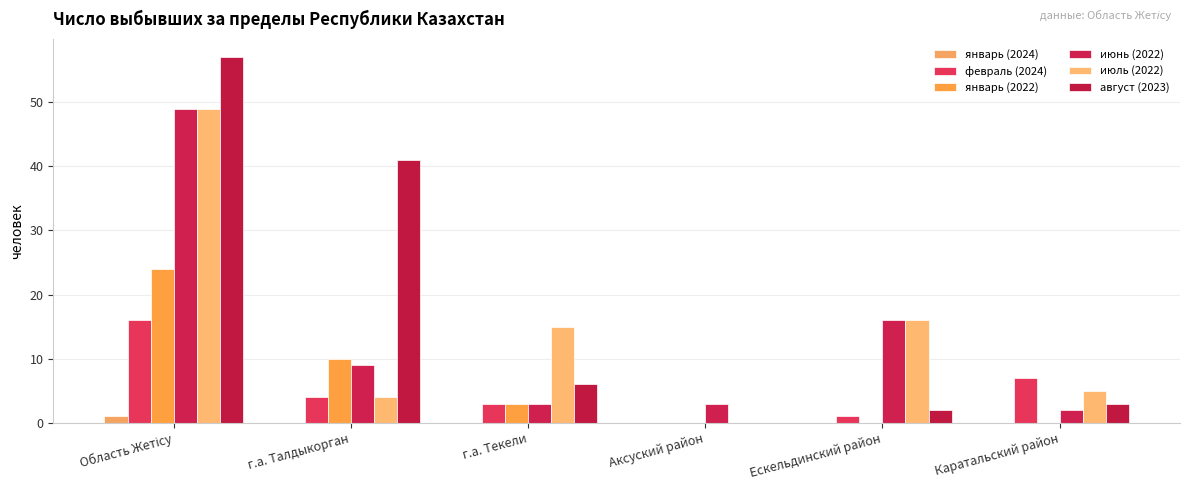

Between Область Жетісу and Ескельдинский район, which series saw the biggest shift?

август (2023)